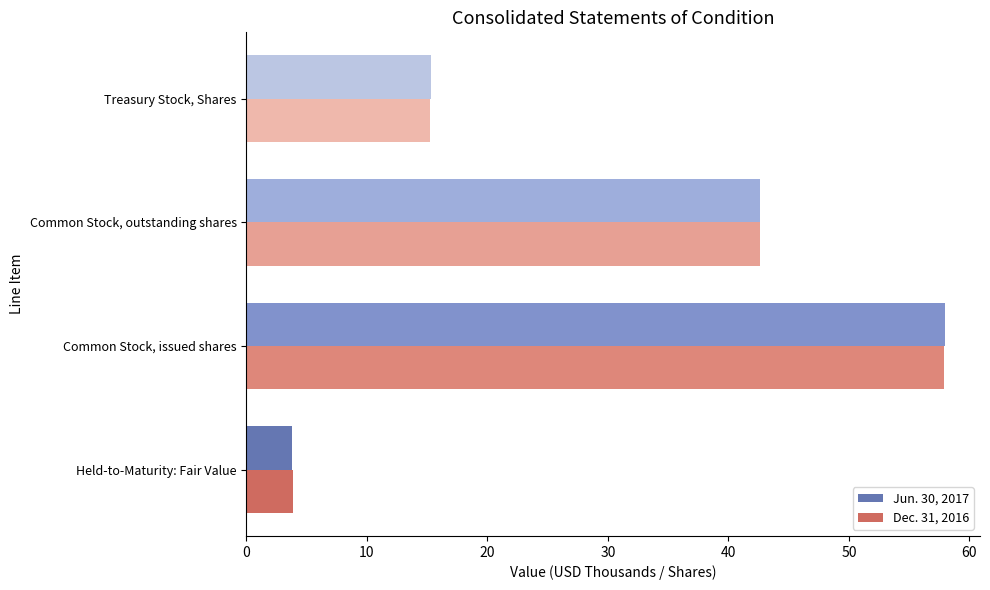

Which series has the largest range (max minus min)?

Jun. 30, 2017